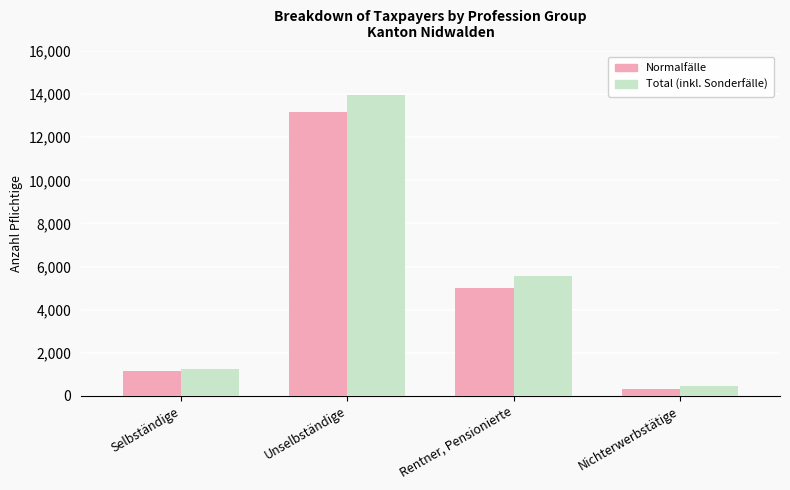

Does the chart contain any negative values?

No